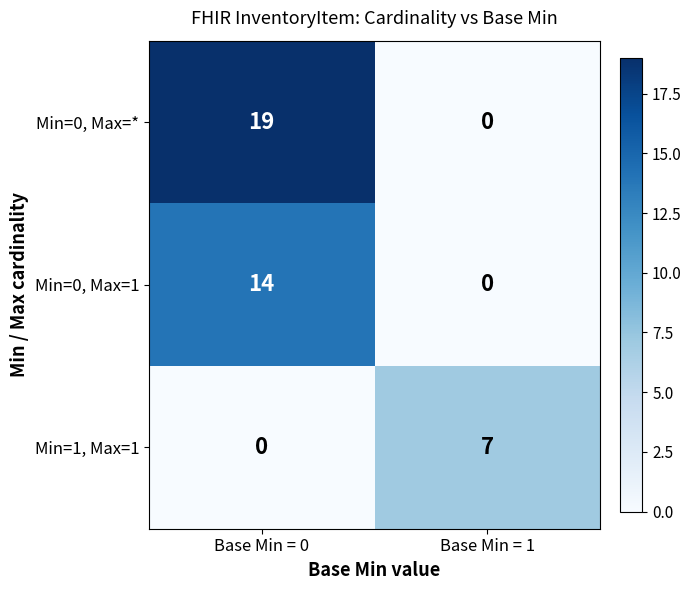

List the series in order of their overall mean, highest first.

Min=0, Max=*, Min=0, Max=1, Min=1, Max=1